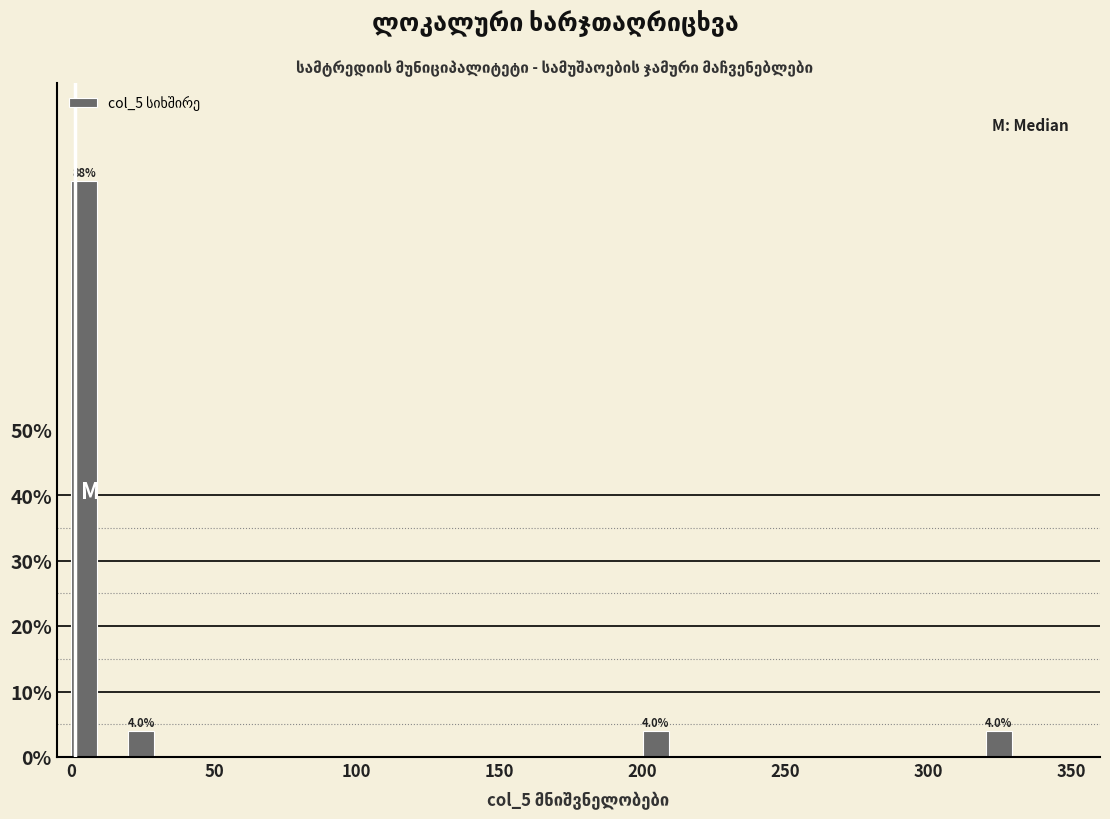

Around what value on the x-axis is the tallest bar? Give the approximate position of its centre, as read against the axis.

5